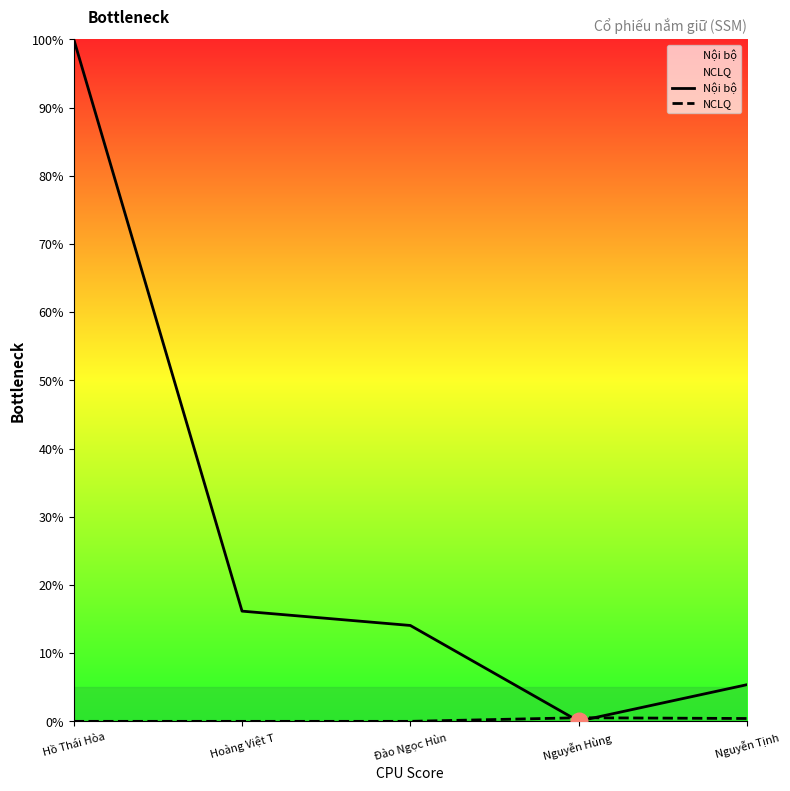

Which series has the largest total across all categories?

Nội bộ